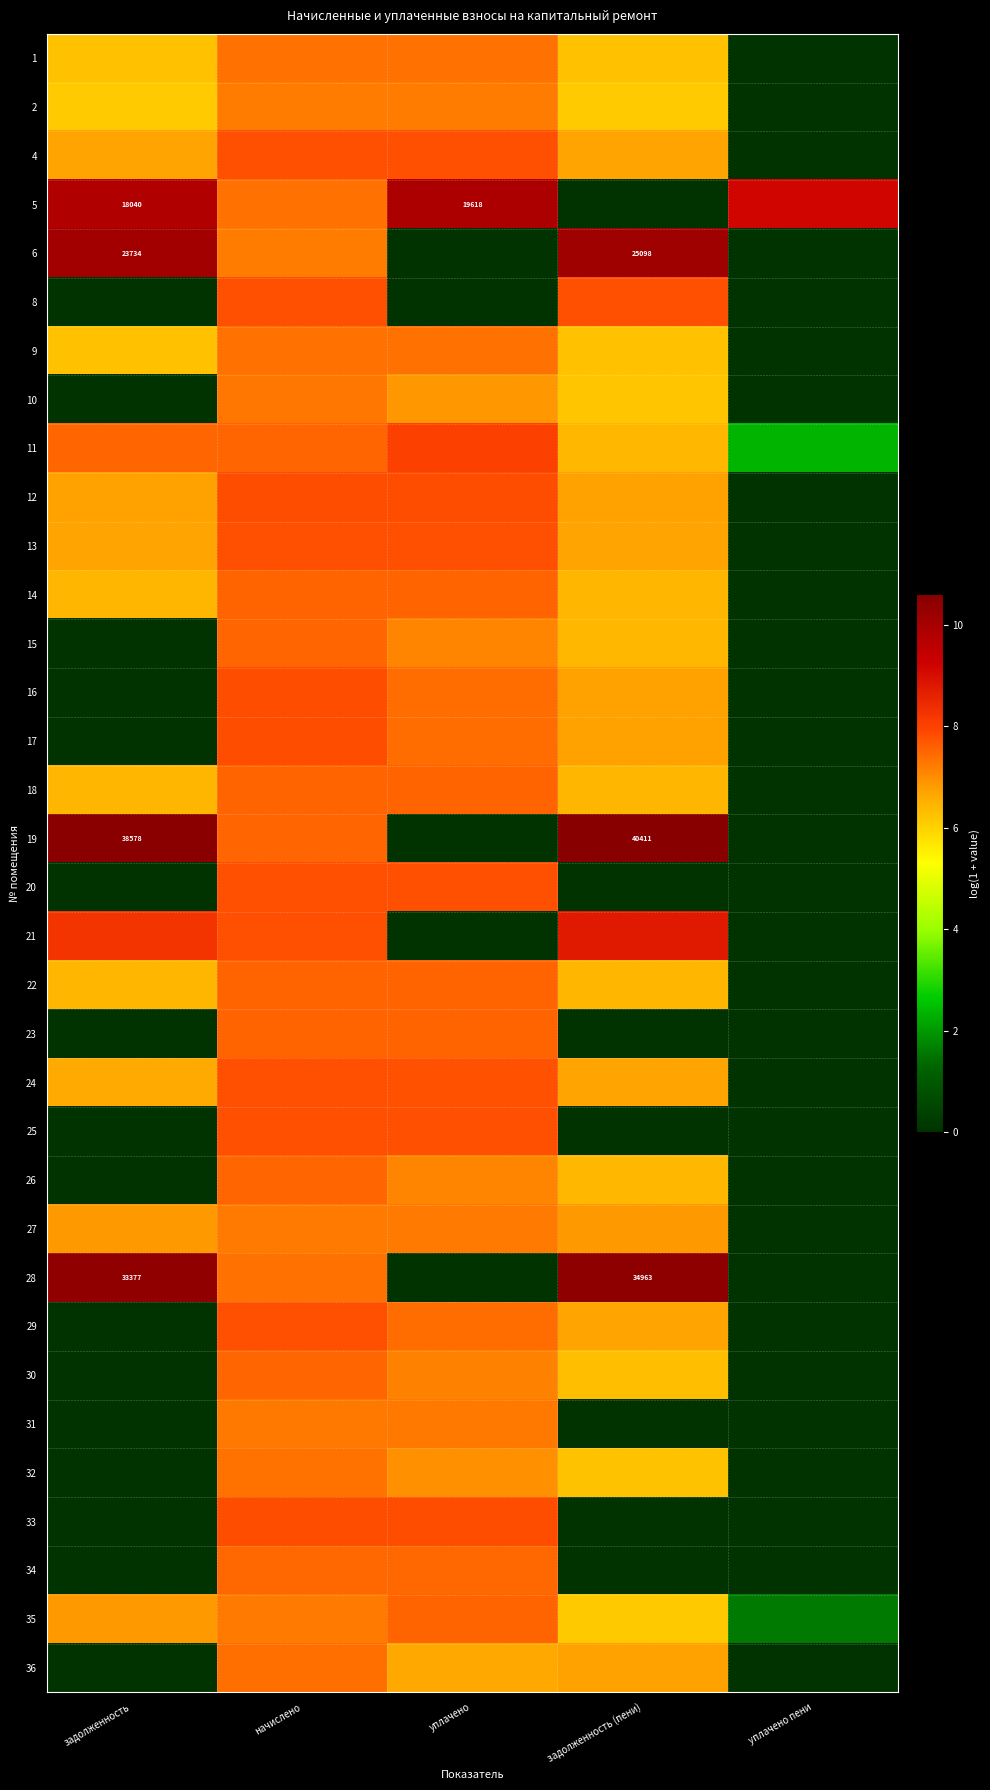

What value does the 33 series have at начислено?

7.8